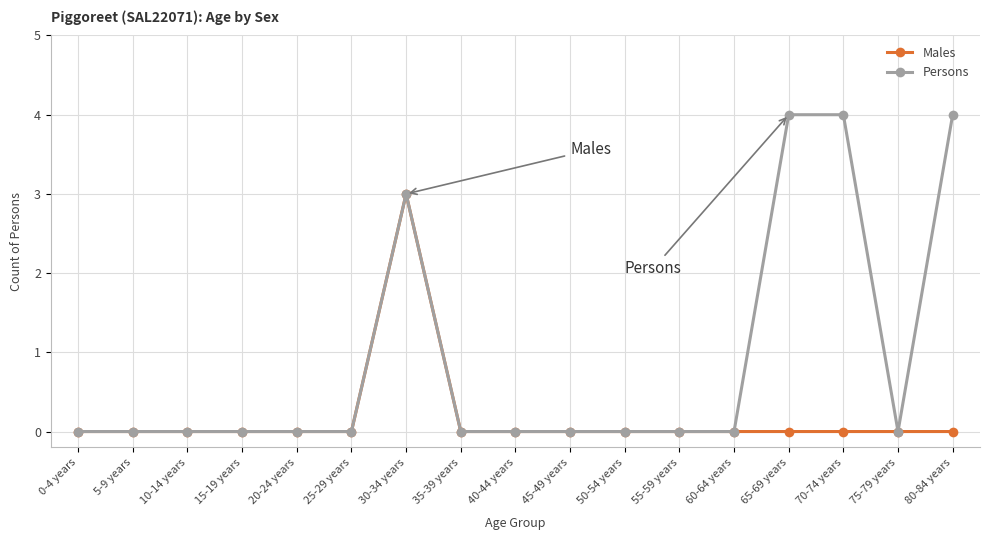

In Males, how many points are higher than both neighbors (excluding endpoints)?

1